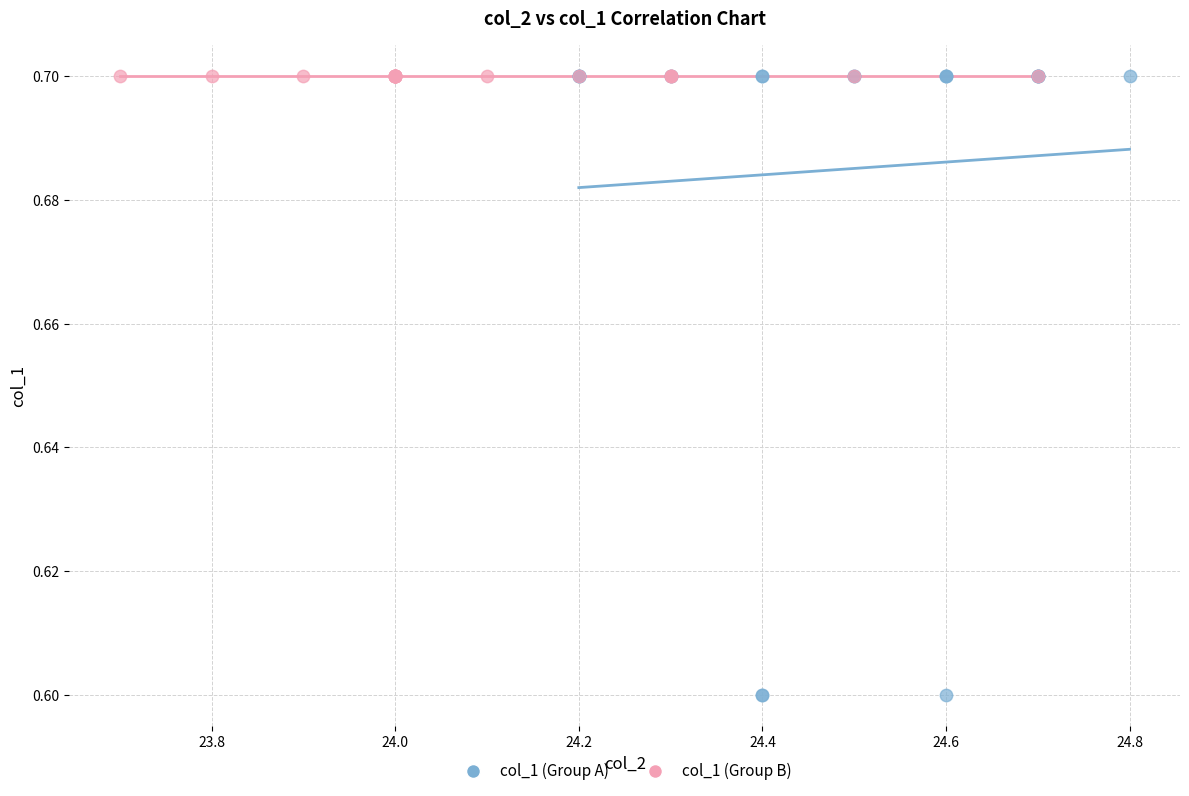

Which series contains the lowest Y value?

col_1 (Group A)